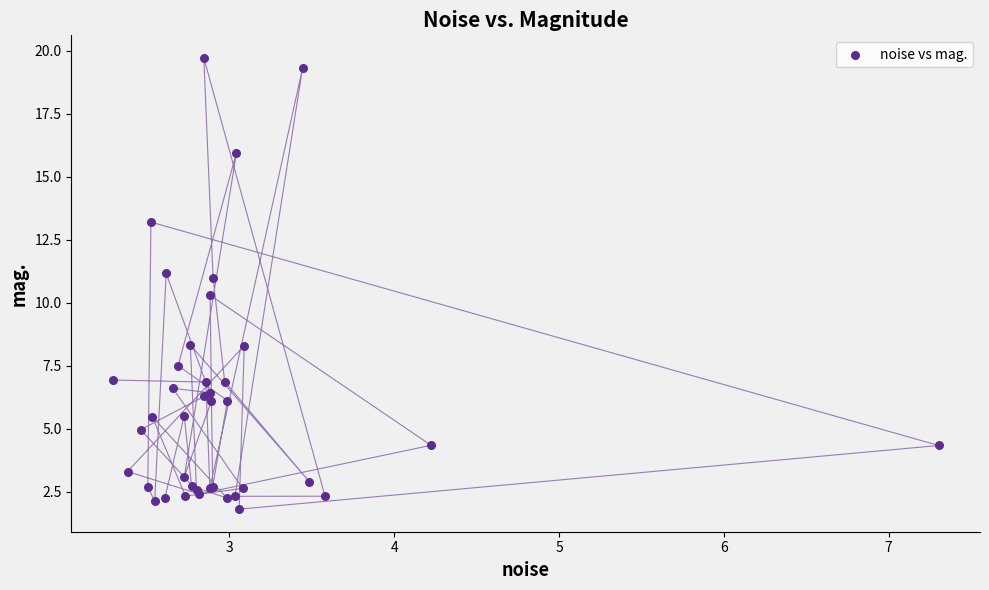

What Y value in the scatter plot is closest to 10?

10.3